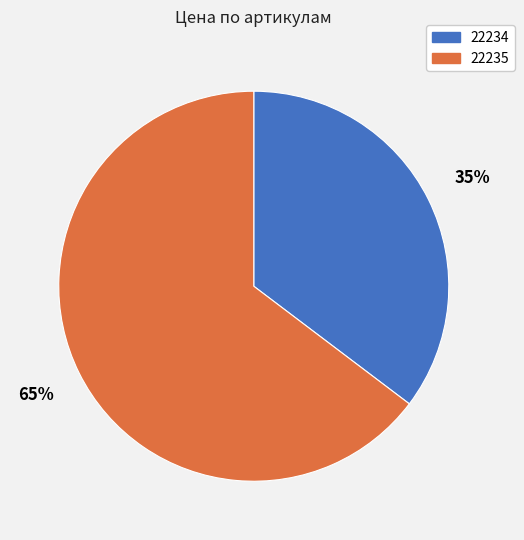

Is there any slice that represents more than half of the pie?

Yes